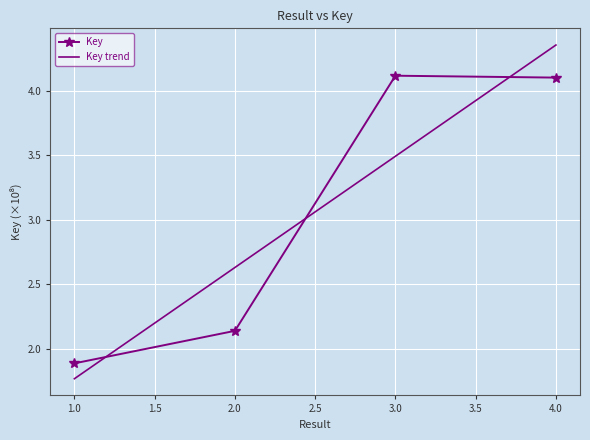

What is the value of the Key point at the 1st from the left?

1.9